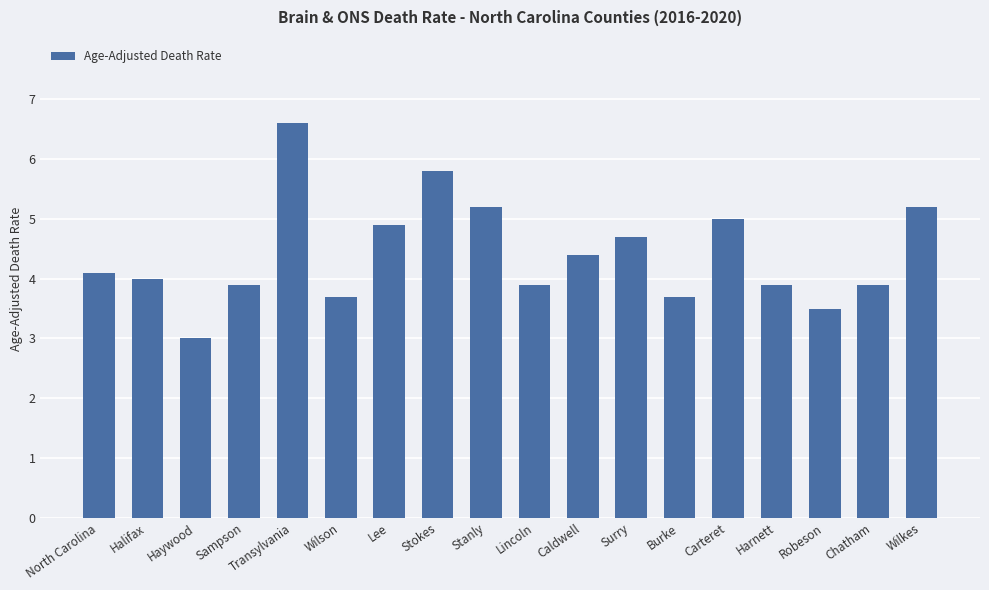

What is the ratio of the value at Chatham to the value at Harnett?

1.0